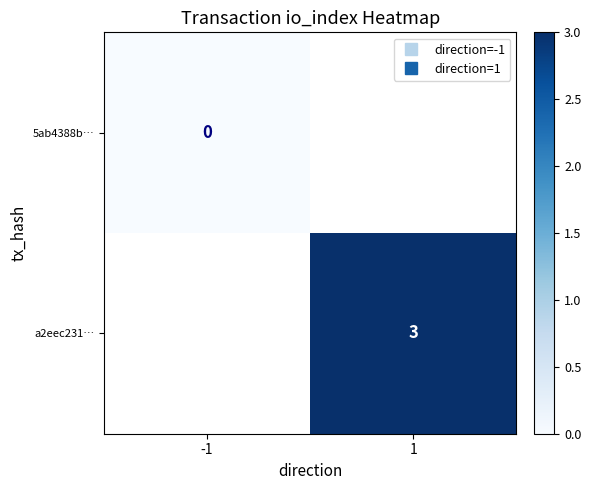

Which series has the widest spread of values?

5ab4388b…